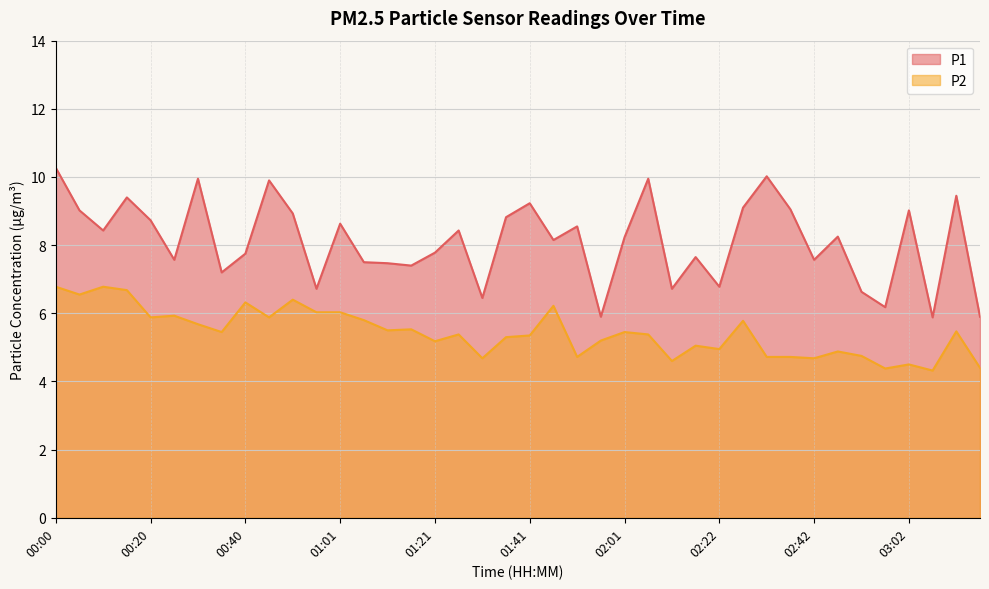

Reading right to left, extract all data points from this chart.

P1: 5.9	9.4	5.9	9.0	6.2	6.6	8.2	7.6	9.1	10.0	9.1	6.8	7.7	6.7	9.9	8.2	5.9	8.6	8.2	9.2	8.8	6.5	8.4	7.8	7.4	7.5	7.5	8.6	6.7	8.9	9.9	7.8	7.2	9.9	7.6	8.7	9.4	8.4	9.0	10.3
P2: 4.4	5.5	4.3	4.5	4.4	4.8	4.9	4.7	4.7	4.7	5.8	5.0	5.0	4.6	5.4	5.5	5.2	4.7	6.2	5.3	5.3	4.7	5.4	5.2	5.5	5.5	5.8	6.0	6.0	6.4	5.9	6.3	5.5	5.7	5.9	5.9	6.7	6.8	6.5	6.8